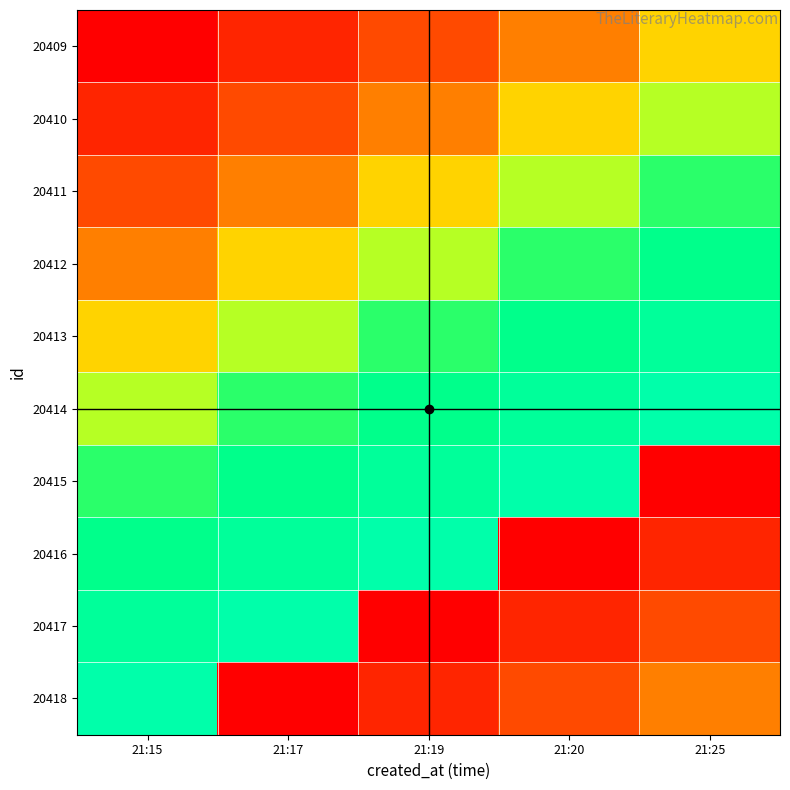

At 21:15, list the series in order from smallest to largest.

20409, 20410, 20411, 20412, 20413, 20414, 20415, 20416, 20417, 20418